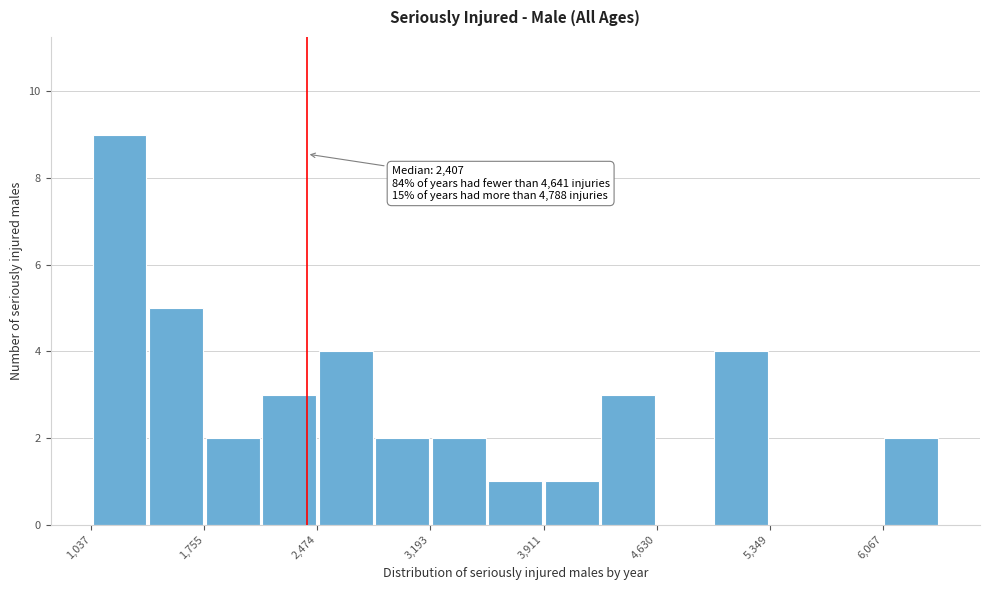

Read against the x-axis, roughly where is the centre of the tallest bar?

1200